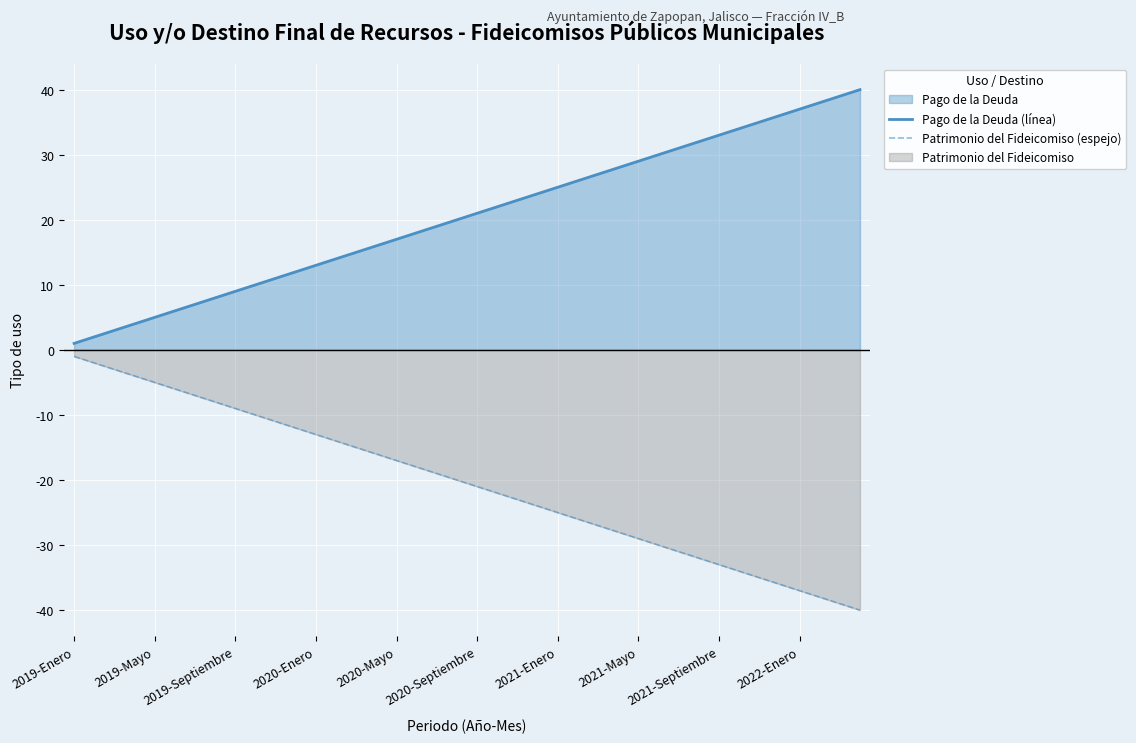

Which series has the largest total across all categories?

Pago de la Deuda (línea)